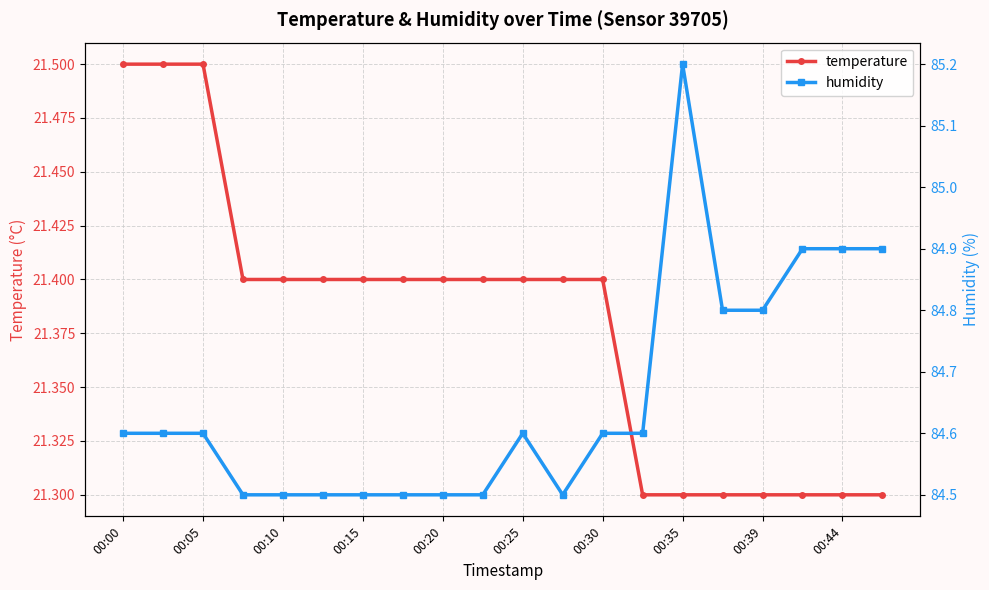

Is it true that temperature equals 21.3 at 00:35?

True